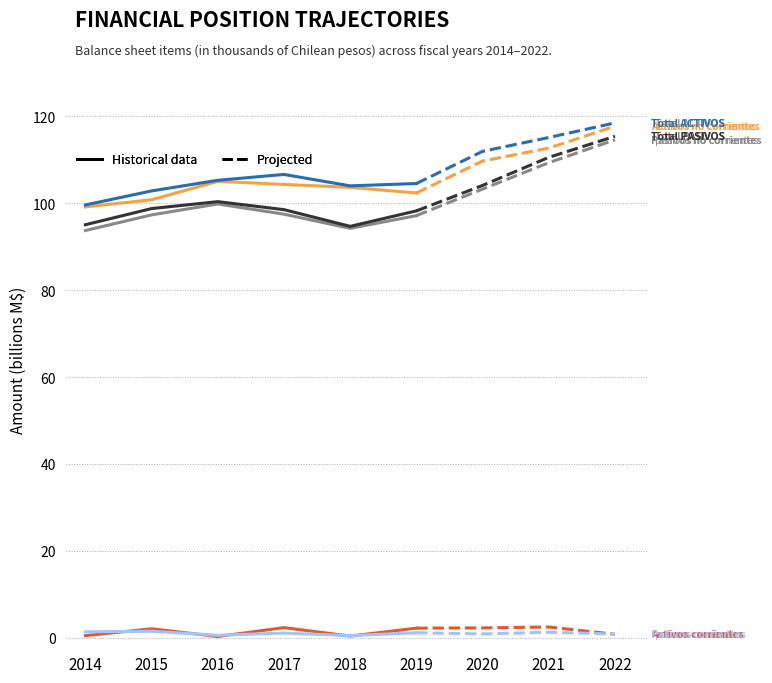

Reading left to right, list all the values displayed in this chart.

Total activos corrientes: 2014=0.4	2015=2.0	2016=0.2	2017=2.3	2018=0.3	2019=2.2
Total activos no corrientes: 2014=99.2	2015=100.8	2016=105.0	2017=104.3	2018=103.7	2019=102.4
TOTAL ACTIVOS: 2014=99.6	2015=102.8	2016=105.3	2017=106.6	2018=104.0	2019=104.5
Total pasivos corrientes: 2014=1.3	2015=1.5	2016=0.5	2017=1.0	2018=0.5	2019=1.1
Total pasivos no corrientes: 2014=93.7	2015=97.3	2016=99.8	2017=97.5	2018=94.2	2019=97.2
TOTAL PASIVOS: 2014=95.1	2015=98.8	2016=100.4	2017=98.5	2018=94.7	2019=98.3